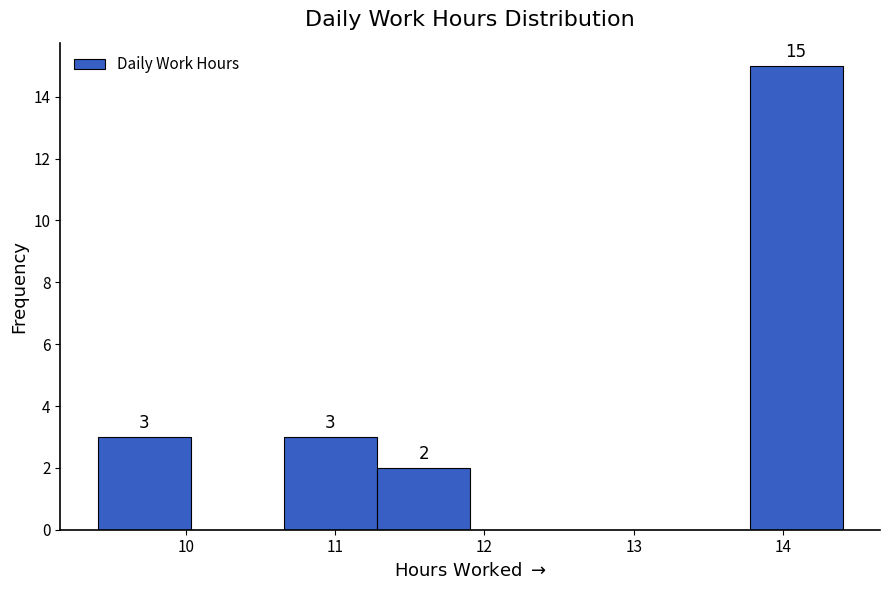

Which range on the x-axis has the tallest bar?

13.8 to 14.4